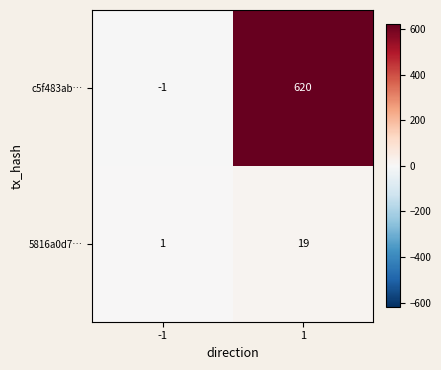

Reading left to right, what are all the values shown in this chart?

c5f483ab…: -1=-1	1=620
5816a0d7…: -1=1	1=19